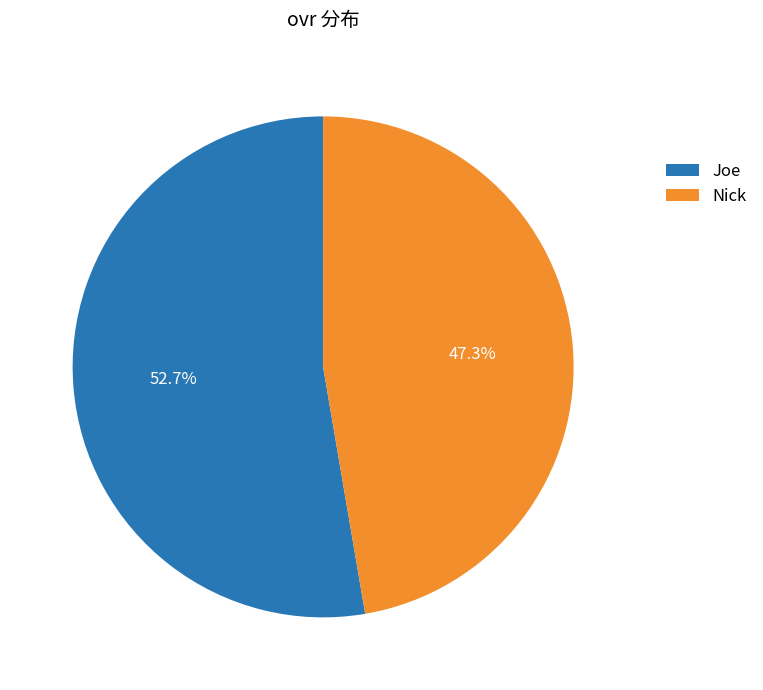

To the nearest percent, what portion does Joe represent?

53%